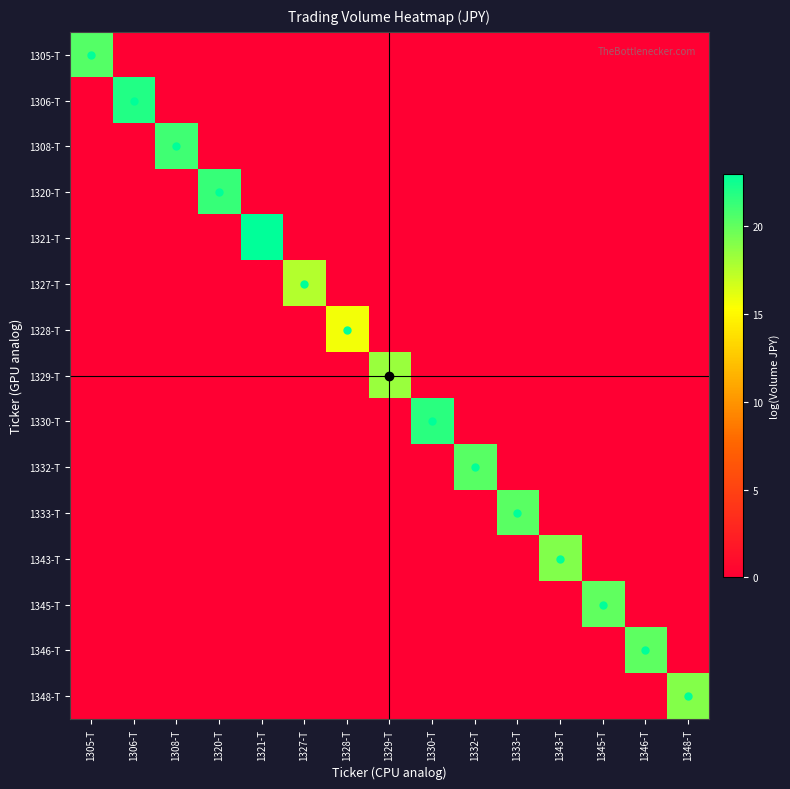

Which has a higher value, 1333-T or 1346-T?

1333-T